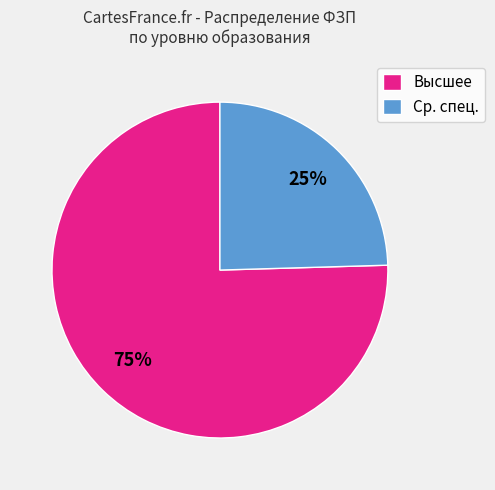

Which category has the smallest portion of the pie?

Ср. спец.